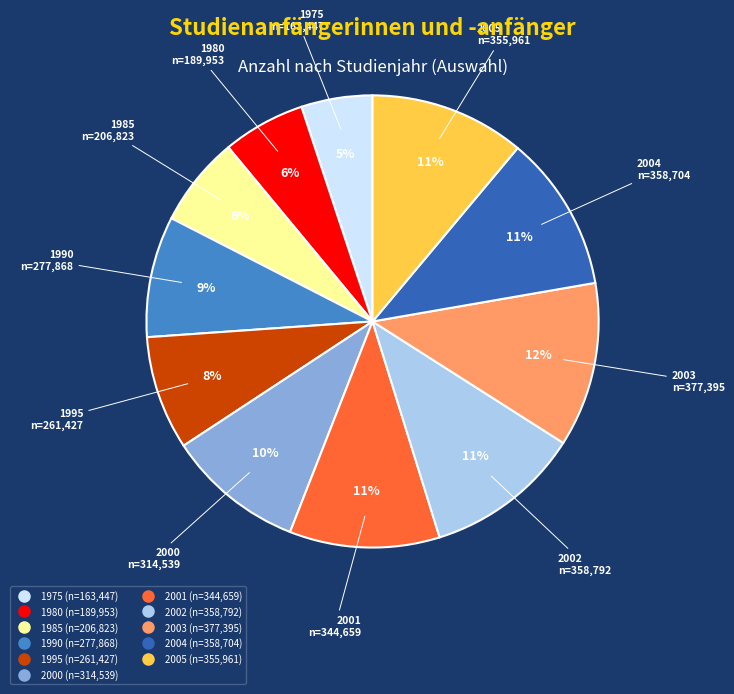

Is 1975 the majority of the pie?

No